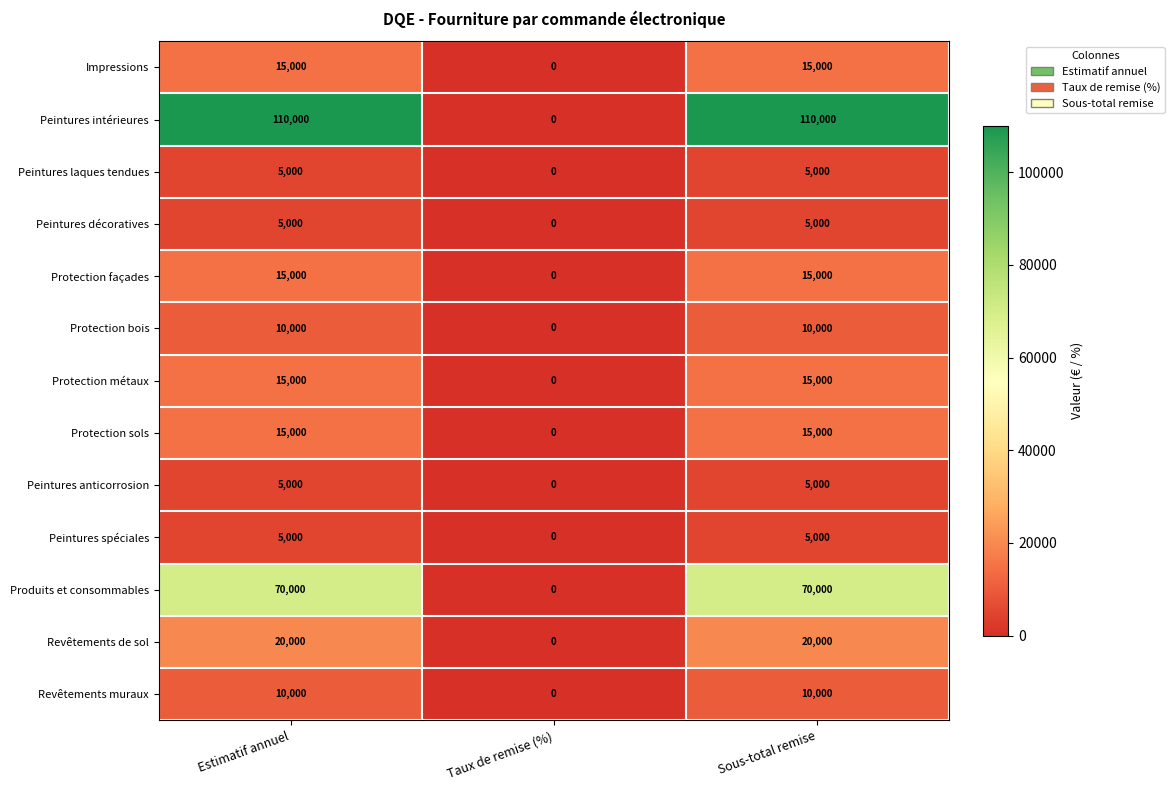

What is the difference between the Produits et consommables values at Estimatif annuel and Taux de remise (%)?

70000